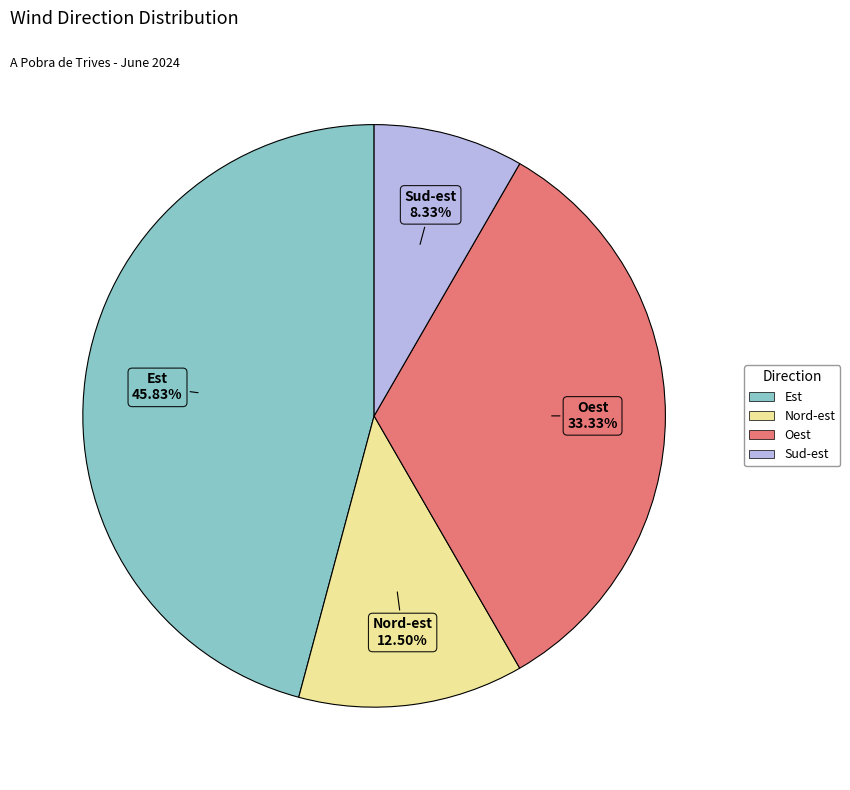

What is the ratio of the value at Oest to the value at Est?

0.7